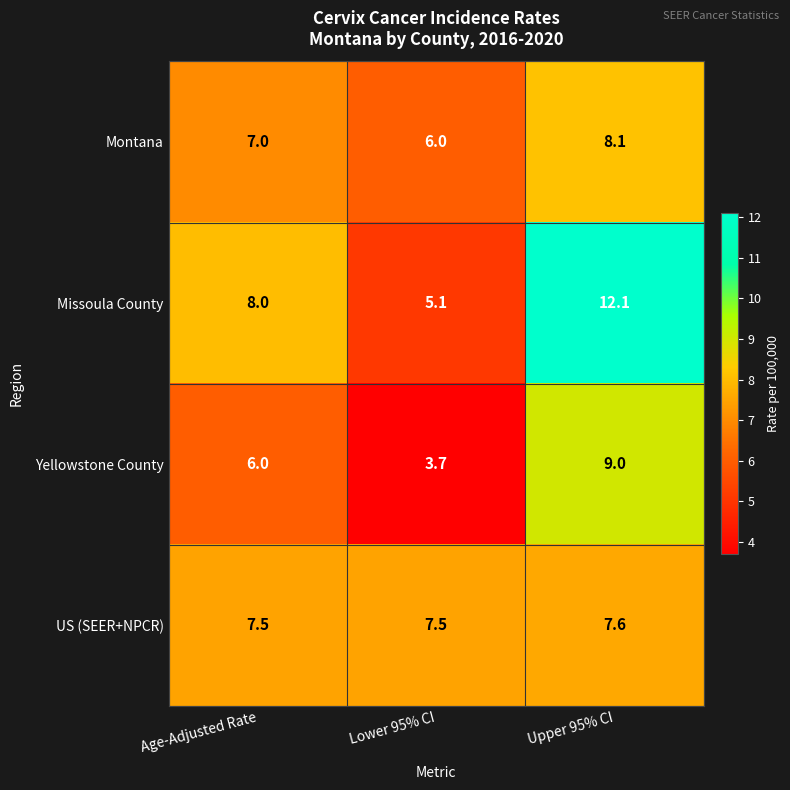

Which series has the largest total across all categories?

Missoula County